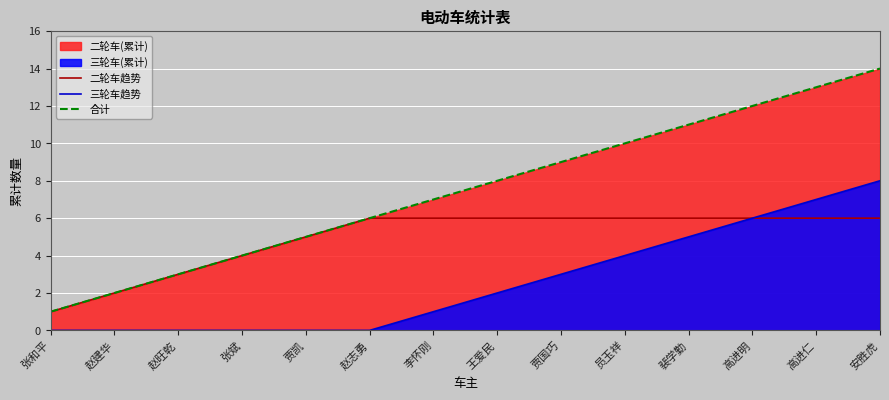

True or false: 三轮车趋势 and 合计 intersect in this chart.

False